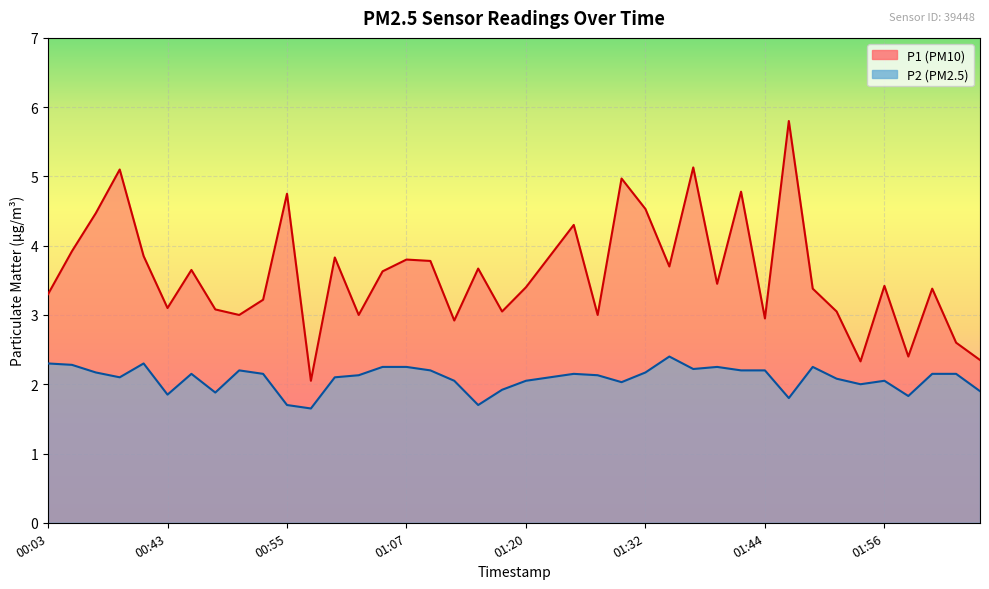

At which category does the chart reach its minimum across all series?

00:58